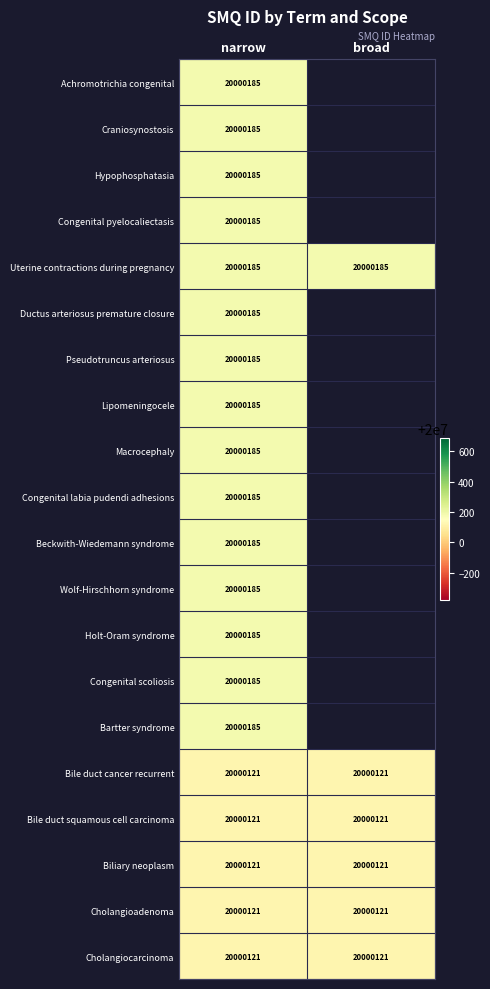

What is the total value across all series at narrow?

400003380